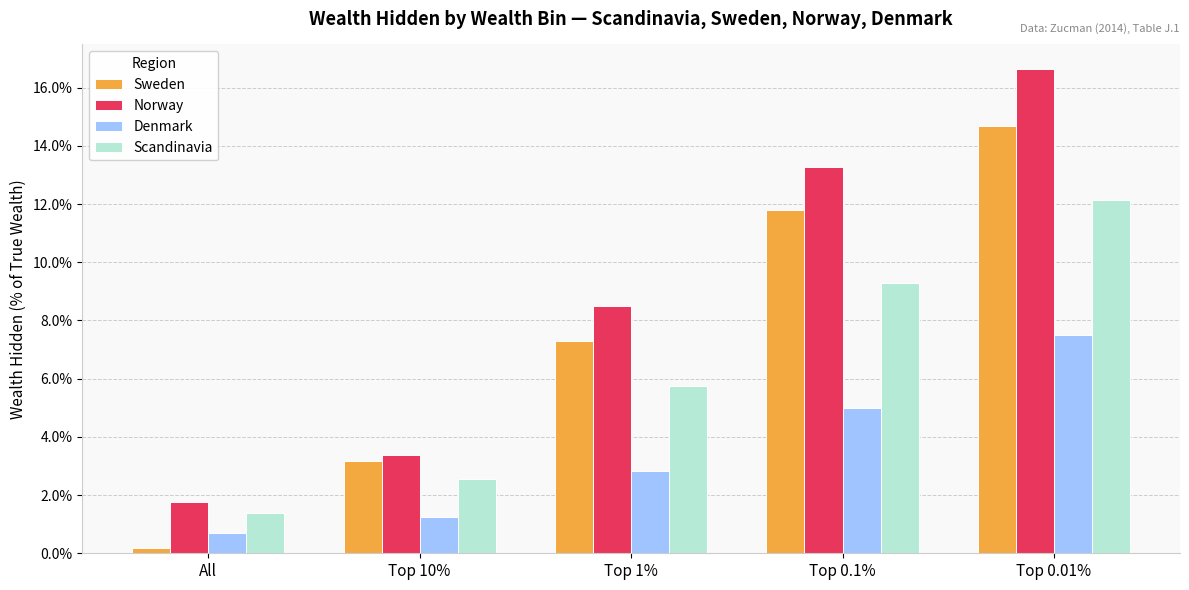

What position from the left is Top 0.01%?

5